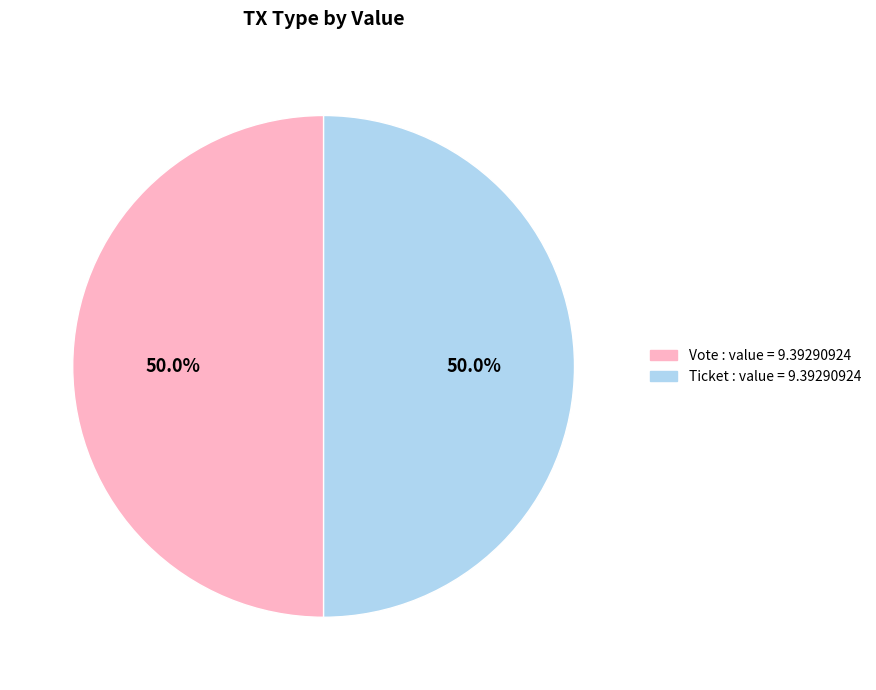

To the nearest percent, what portion does Vote represent?

50%